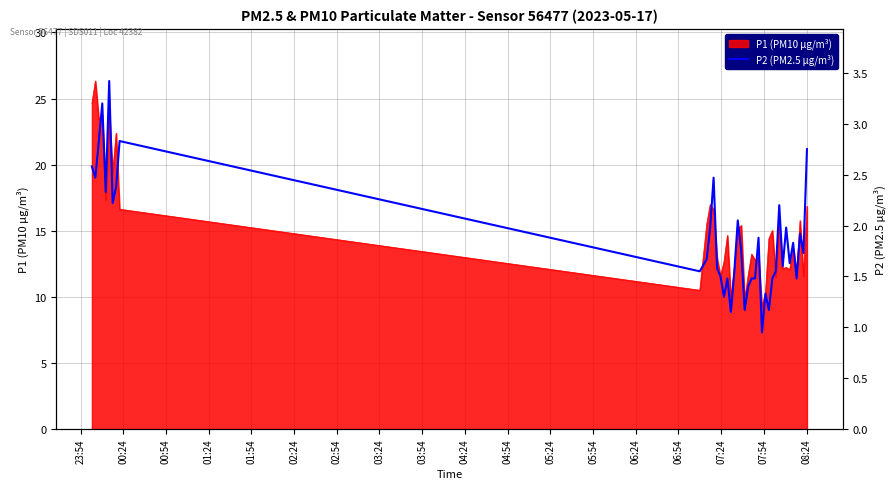

What is the highest value of the P1 (PM10 μg/m³) series?

26.3